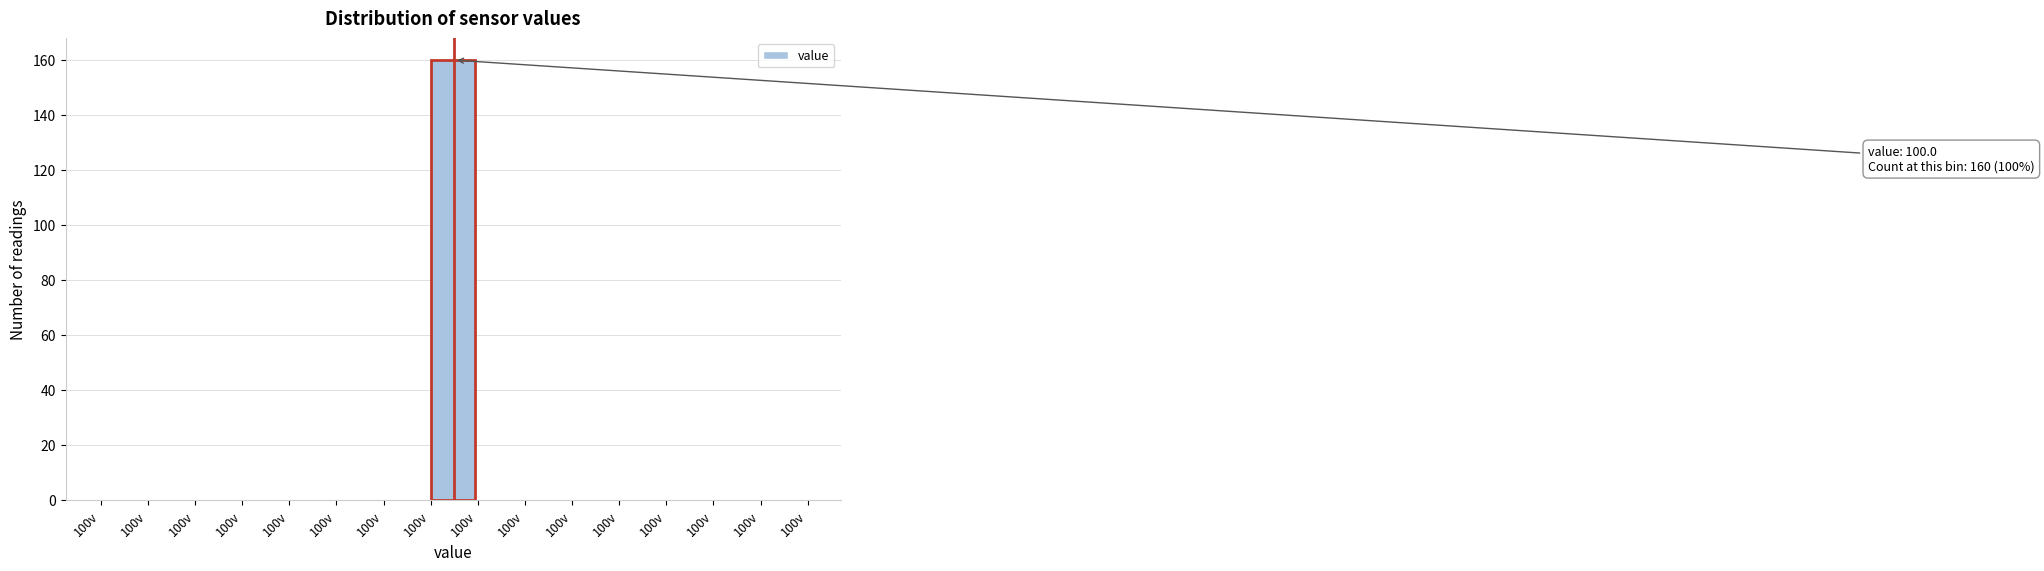

How many distinct data groups are displayed?

1